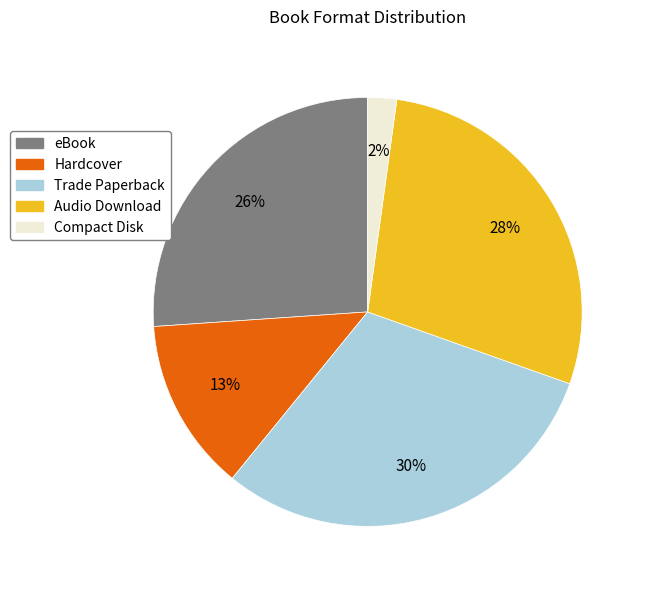

Rank the categories by value from lowest to highest.

Compact Disk, Hardcover, eBook, Audio Download, Trade Paperback